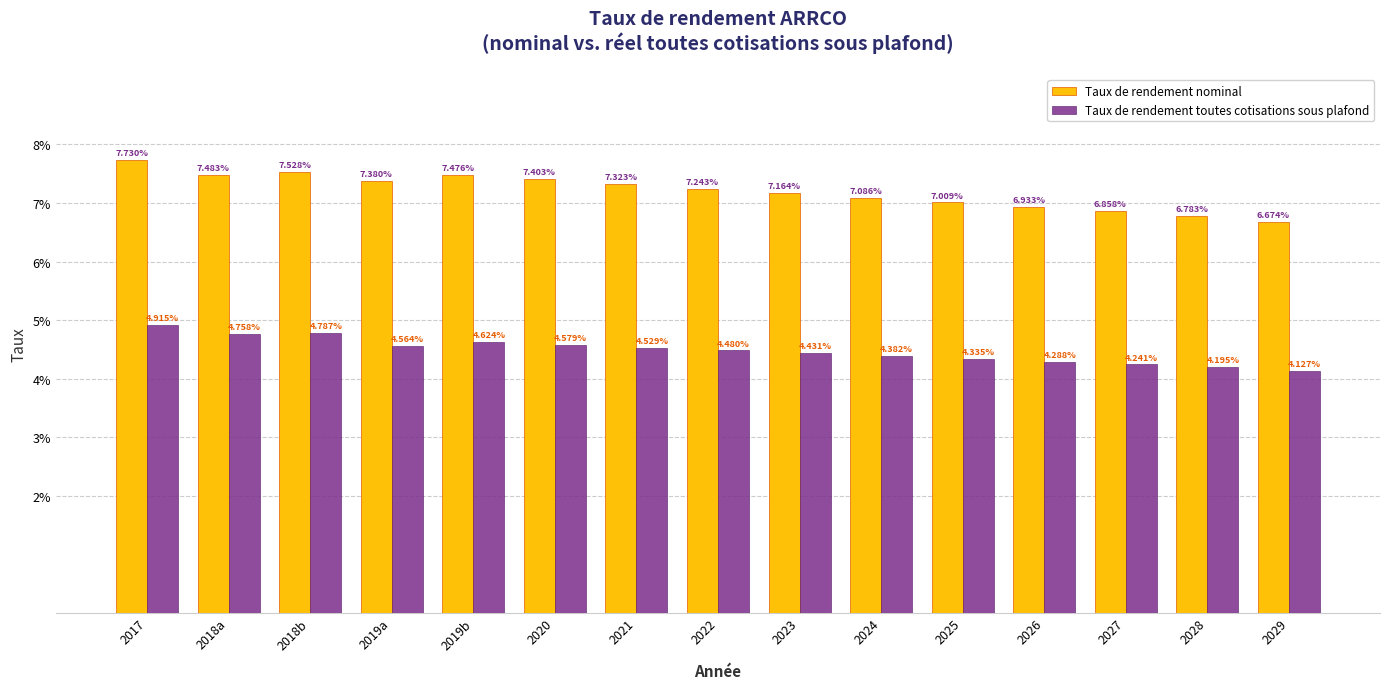

What is the sum of all Taux de rendement nominal values?

1.1